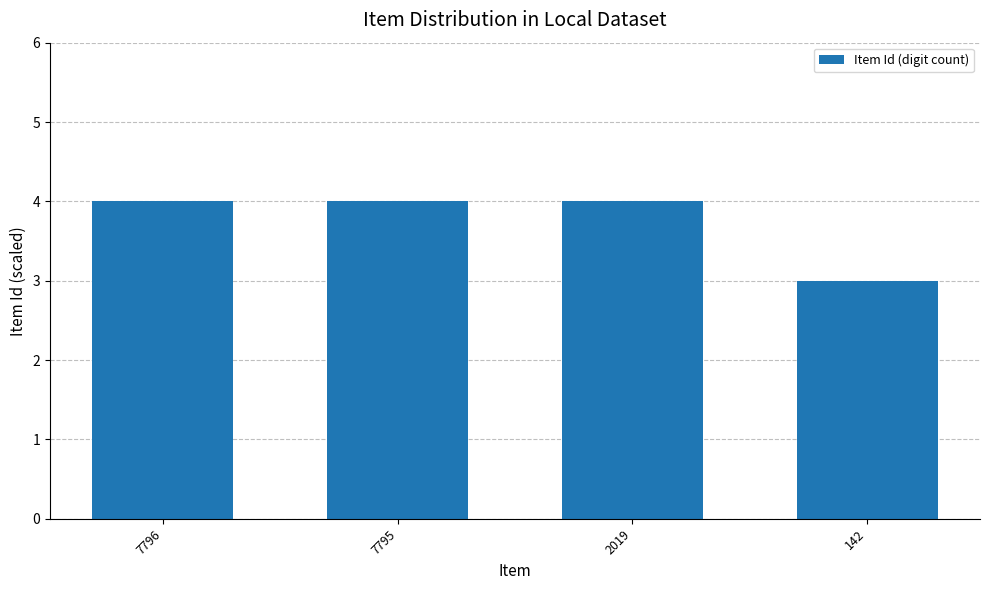

How many bars are there in total?

4